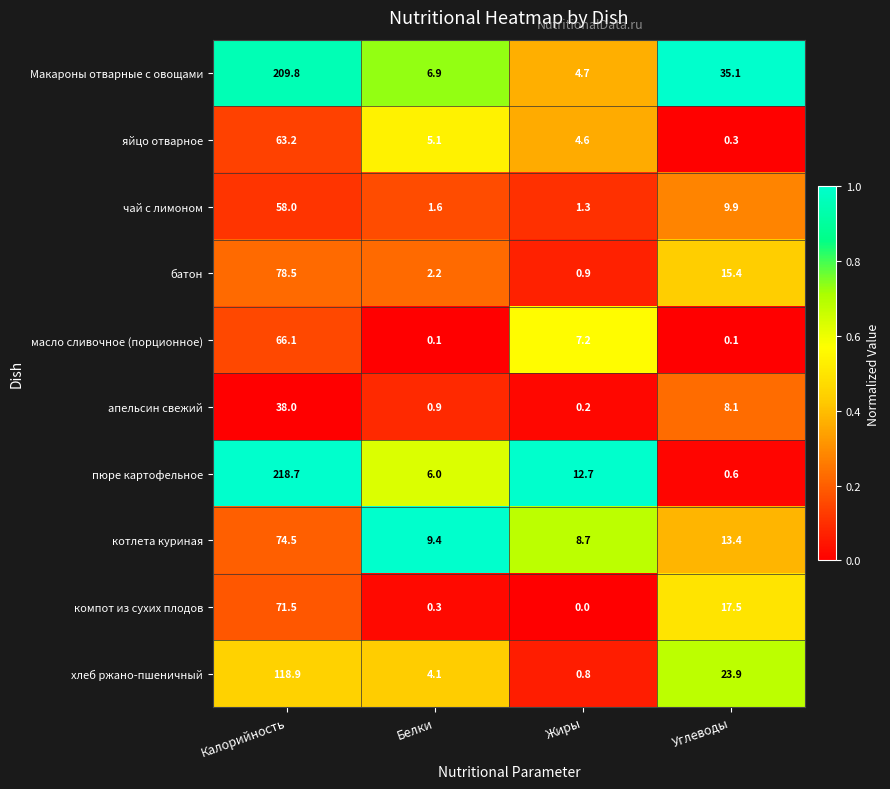

How many values in the пюре картофельное series exceed 12?

2